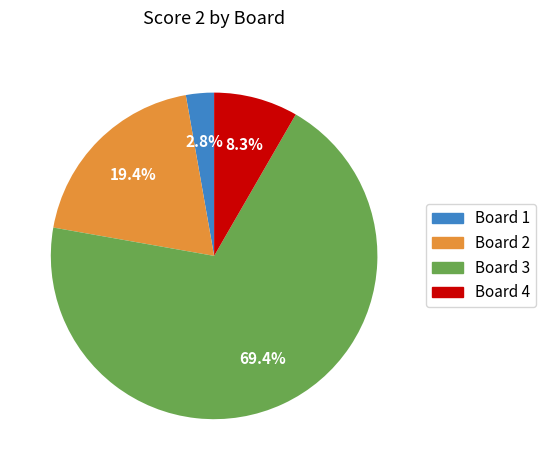

Is it true that Board 1 is 3% of the pie?

True